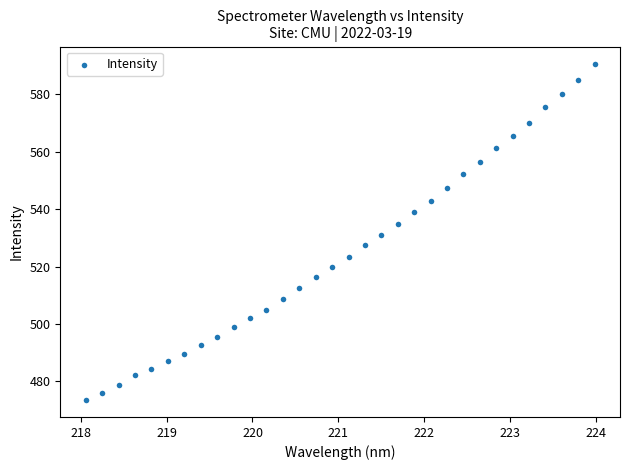

What is the range of Y values (max minus min)?

117.3